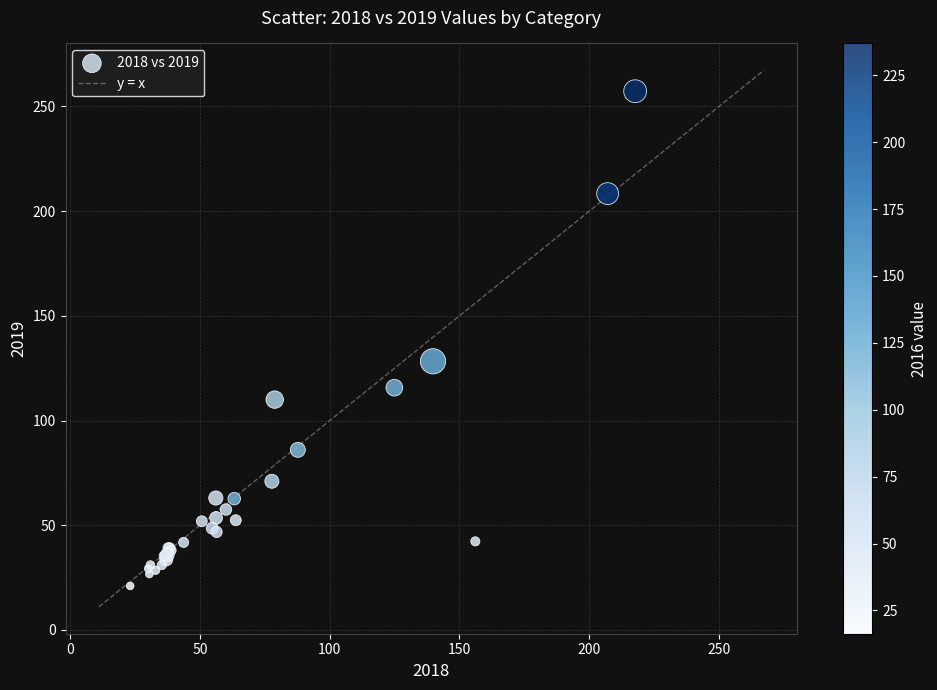

What Y value in the scatter plot is closest to 139?

128.3